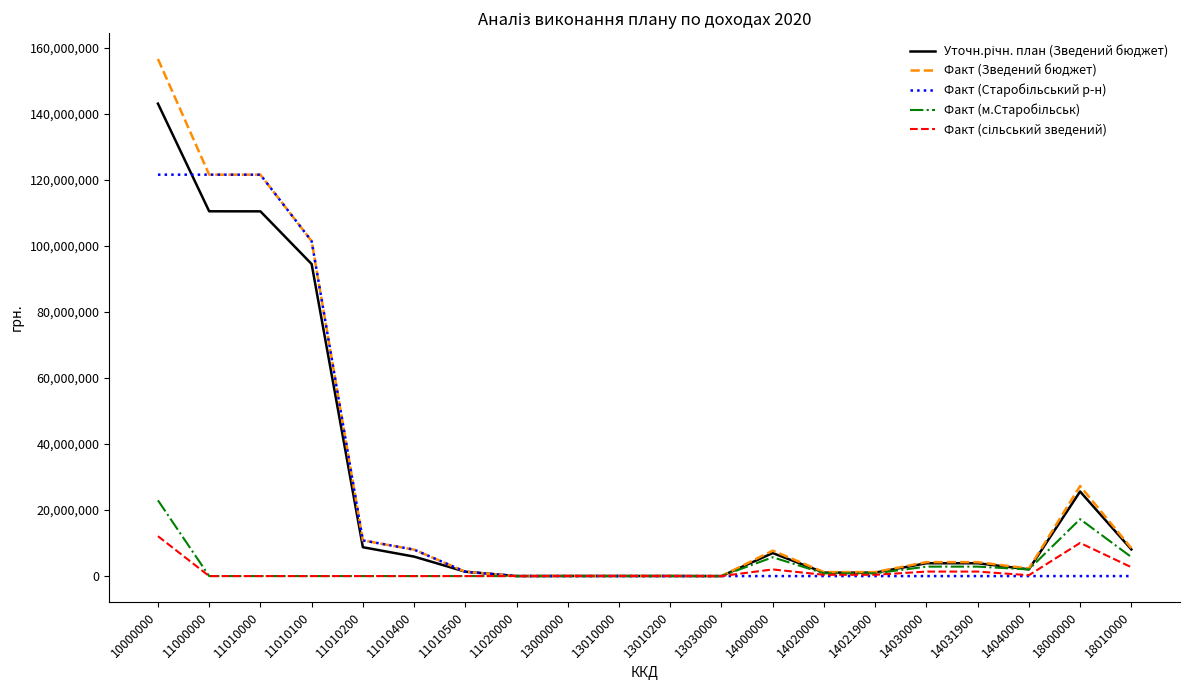

What is the greatest value displayed?

156663164.9